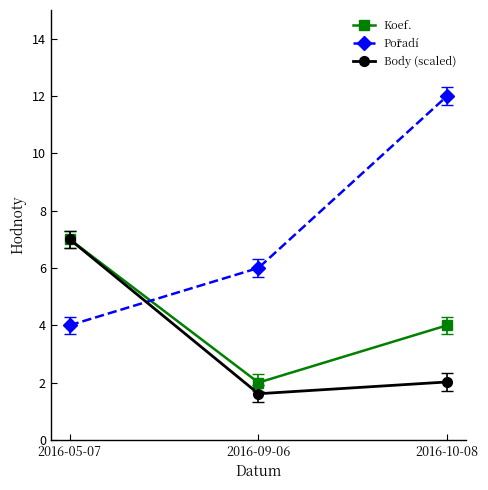

What is the spread (max minus min) of values at 2016-10-08?

10.0